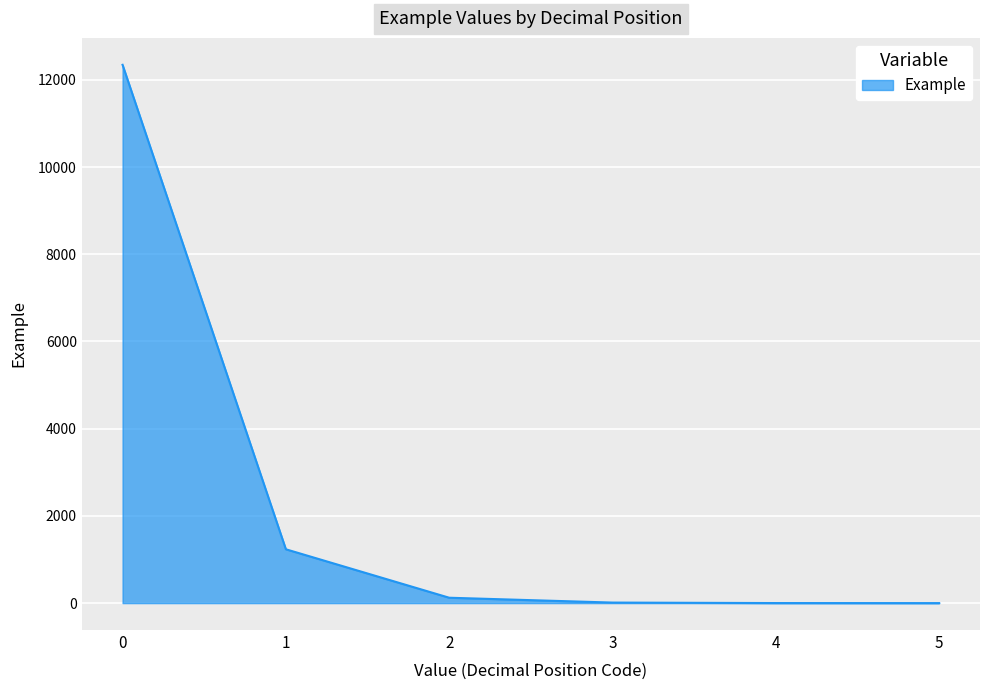

What is the greatest value displayed?

12345.0